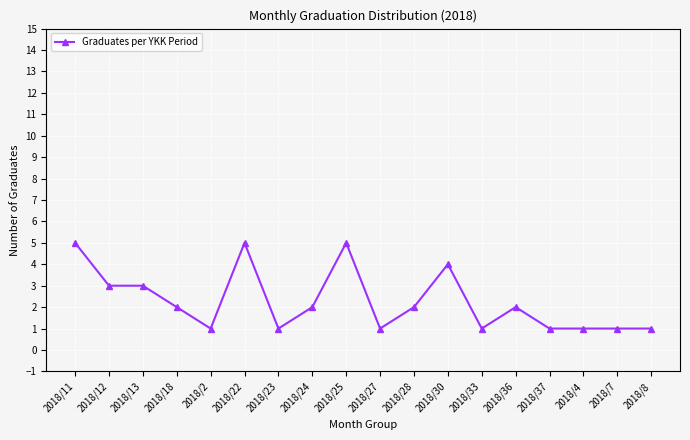

The value at 2018/22 is 8. True or false?

False